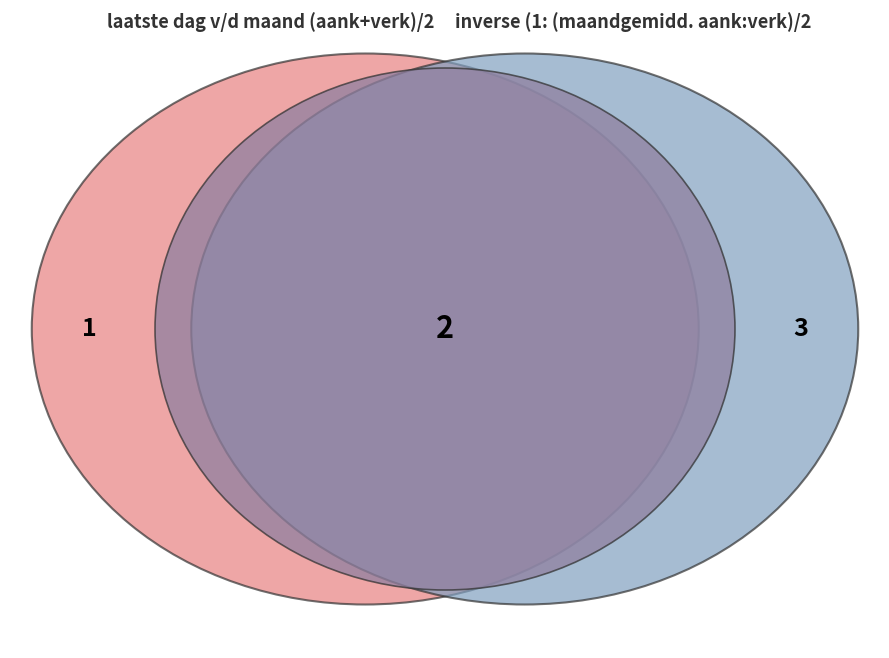

True or false: inverse (1: (maandgemidd. aank:verk)/2 accounts for 50% of the total.

True